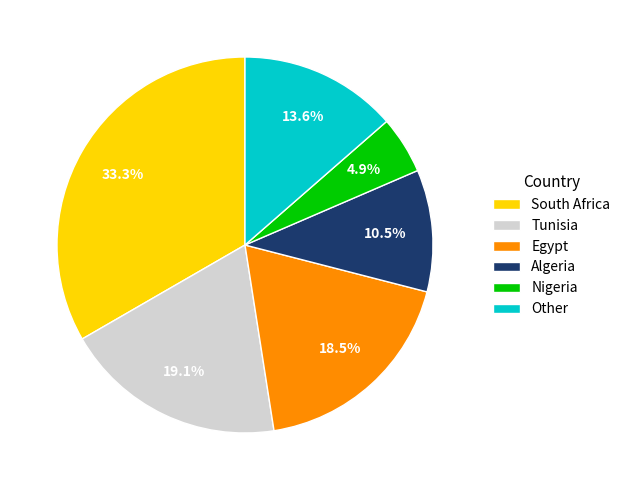

How many segments does this pie chart have?

6